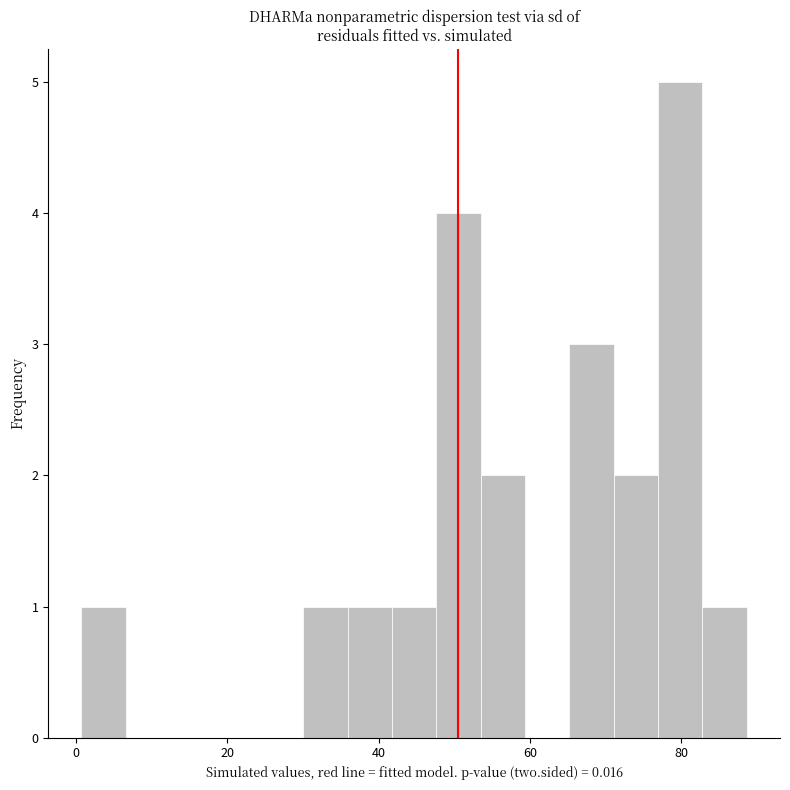

Read against the x-axis, roughly where is the centre of the tallest bar?

80